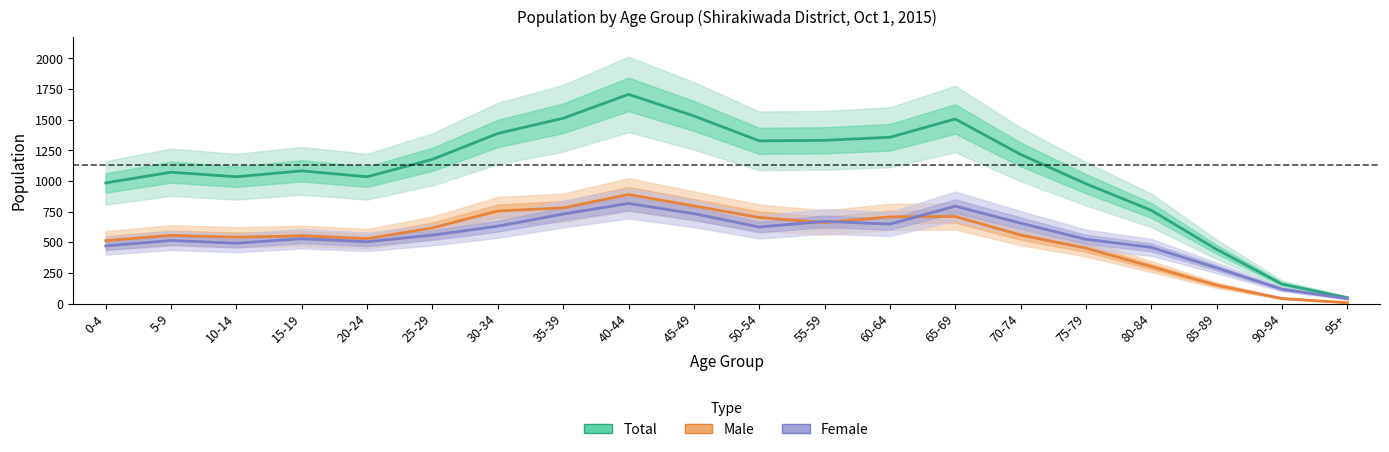

What is the sum of the Female values at 80-84 and 0-4?

930